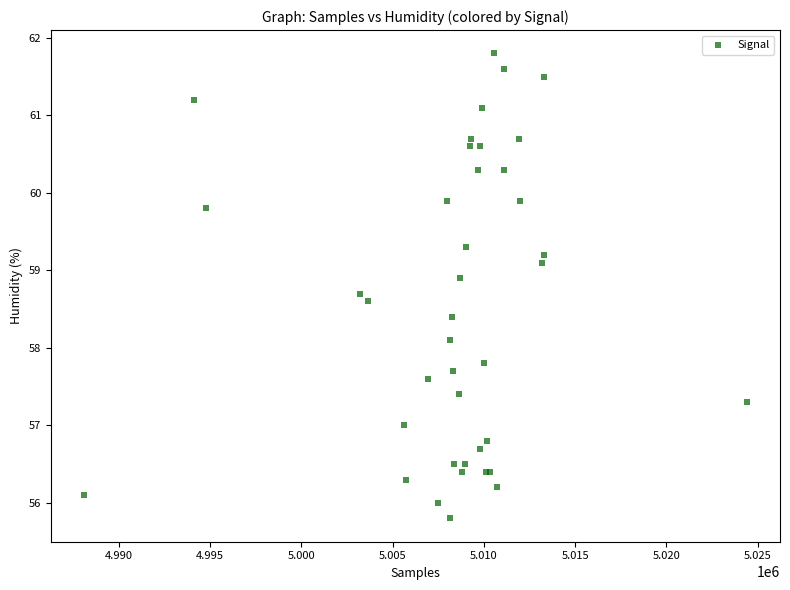

What Y value in the scatter plot is closest to 58?

58.1